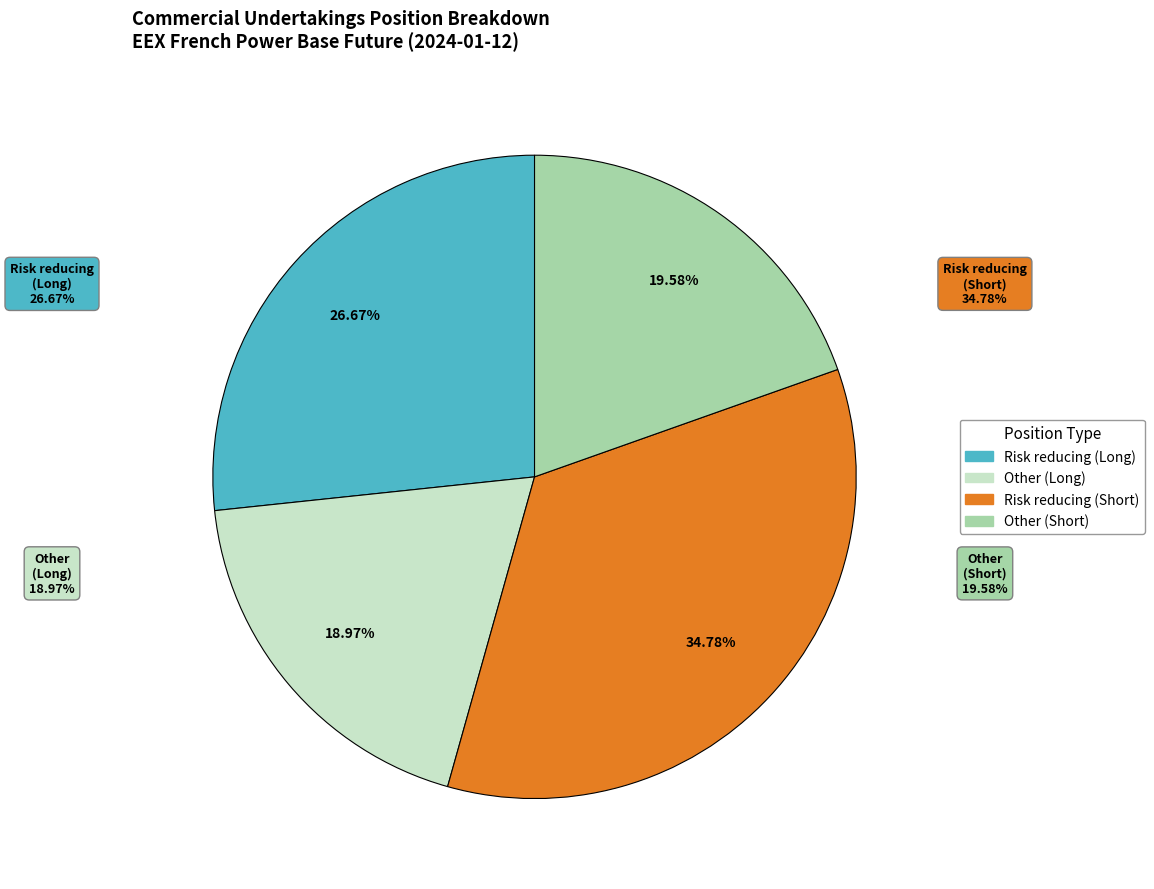

Count the number of slices in the pie.

3